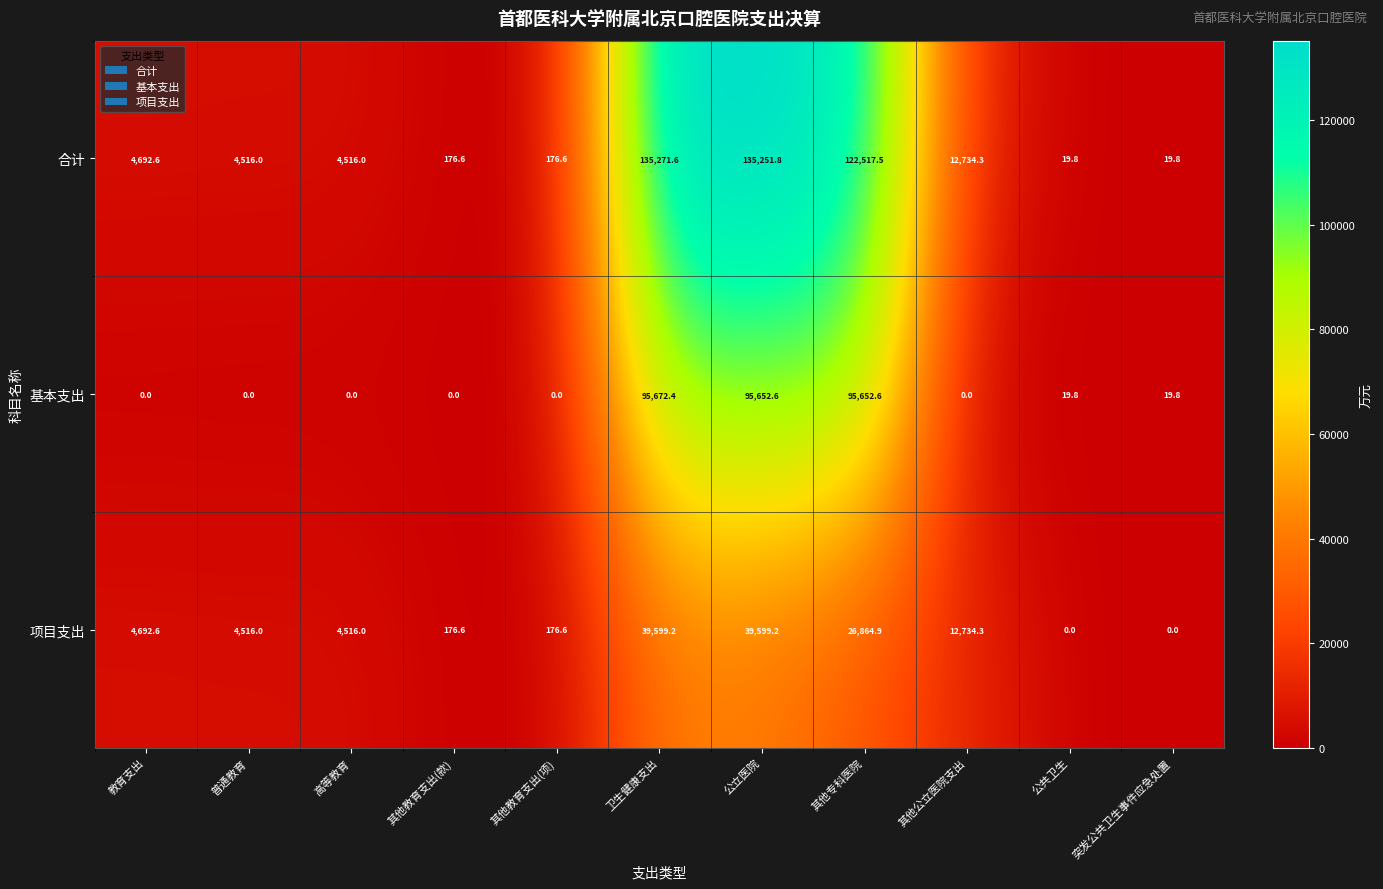

Rank the series by their maximum value, from lowest to highest.

项目支出, 基本支出, 合计